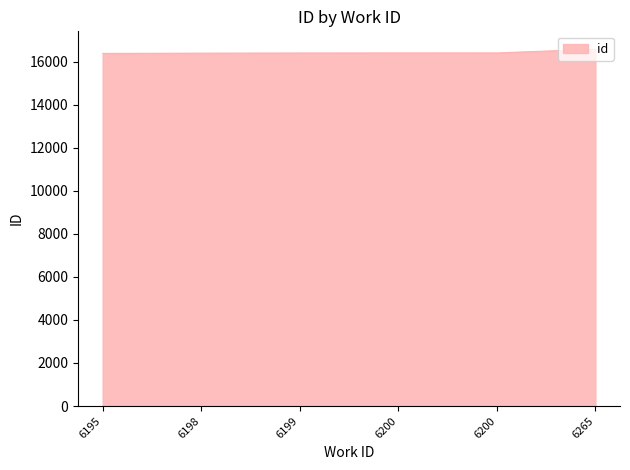

Does the chart have visible grid lines?

No